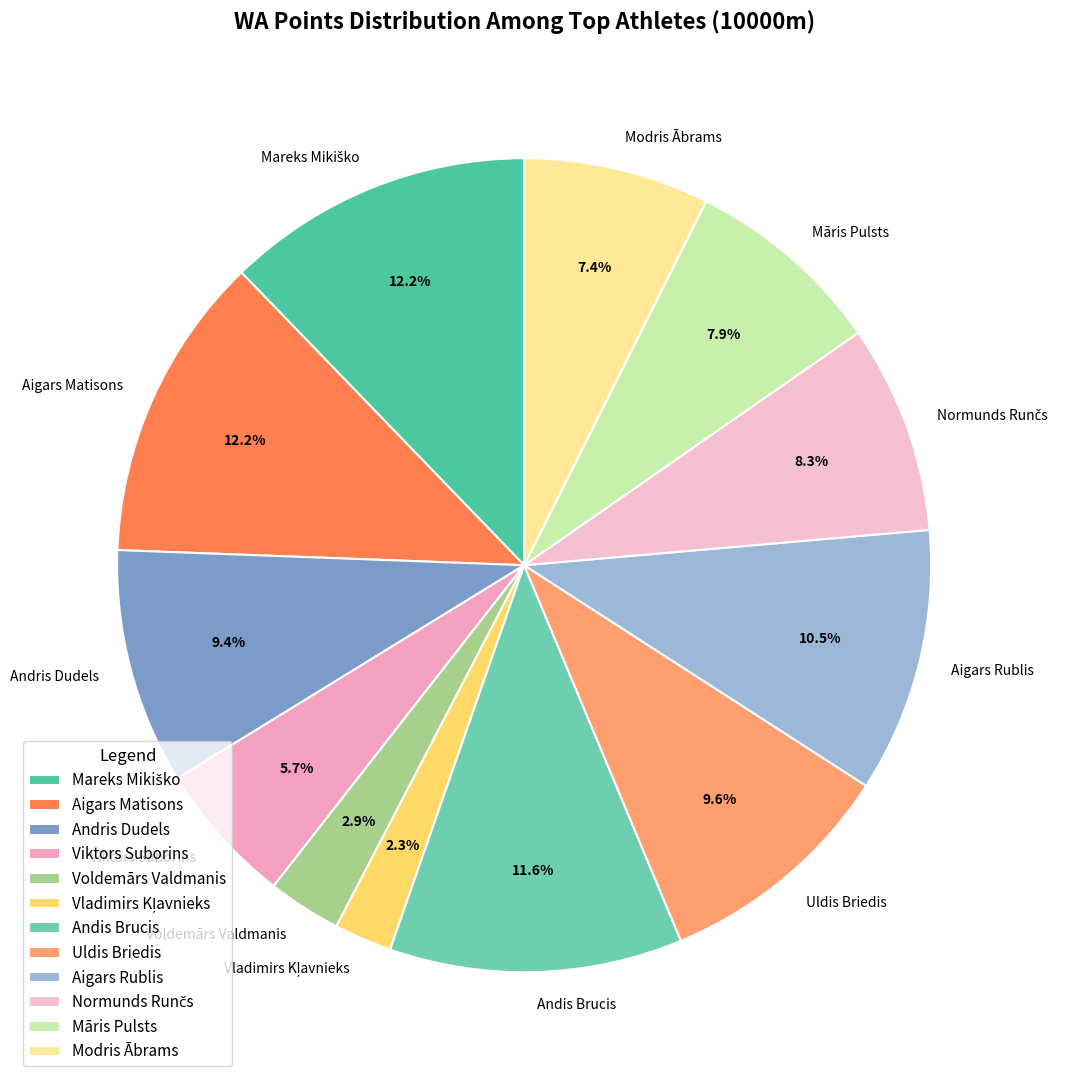

What percentage is the Andis Brucis slice, to the nearest percent?

12%